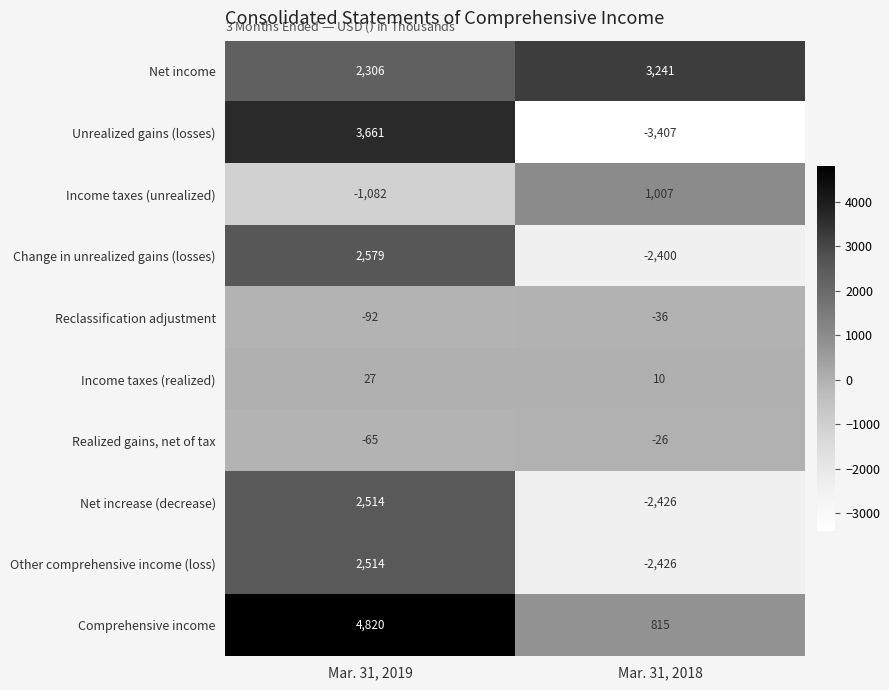

What is the total value across all series at Mar. 31, 2018?

-5648